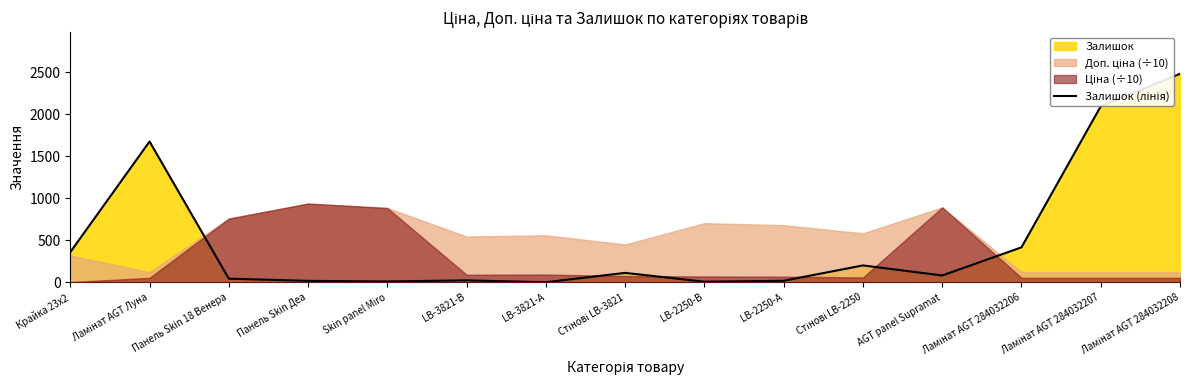

At which label does the data first exceed 82?

Крайка 23x2